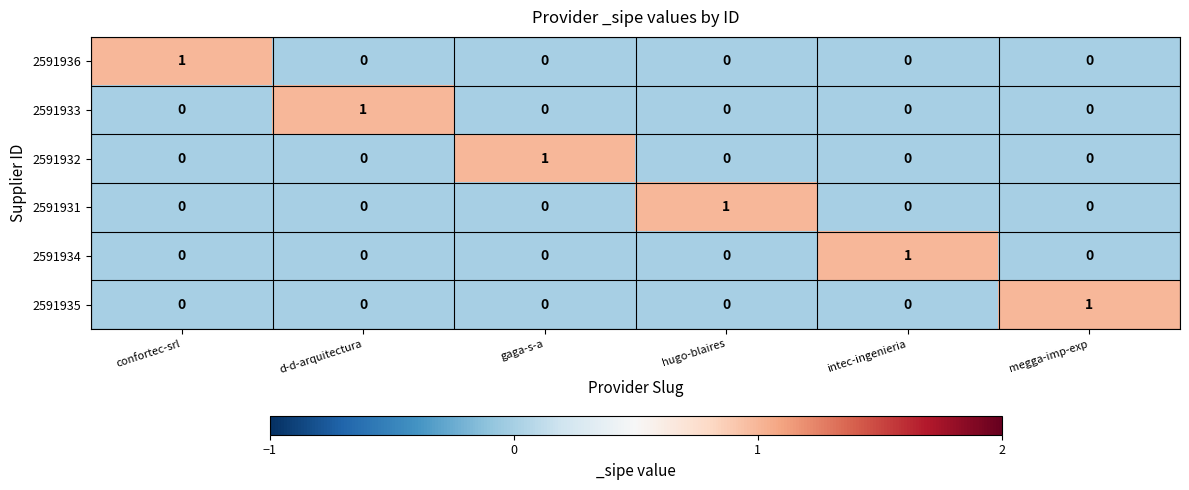

How many categories are shown in the chart?

6